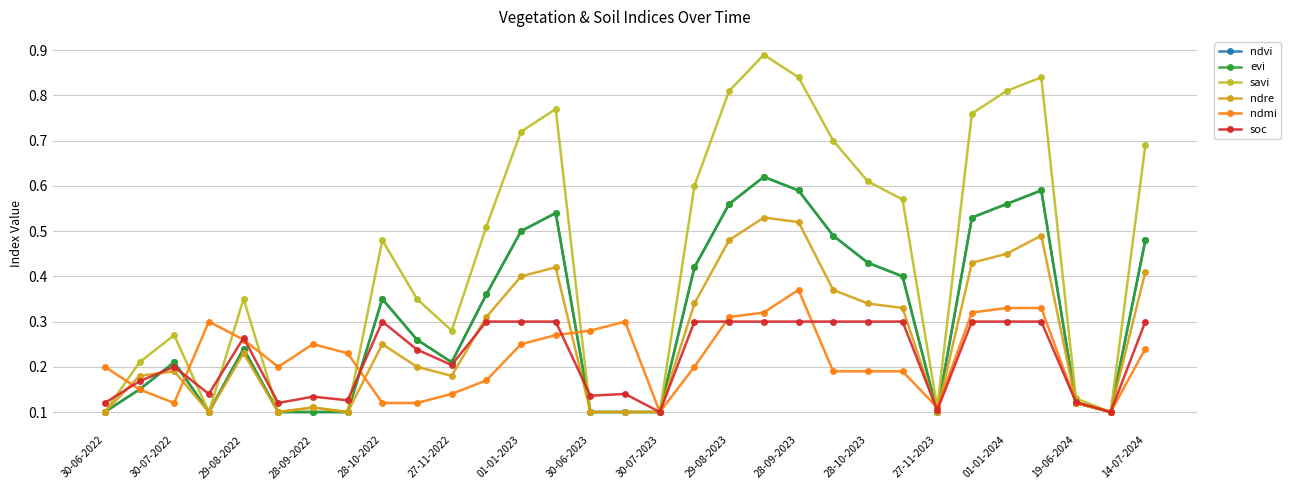

True or false: ndmi and evi cross at least once.

True